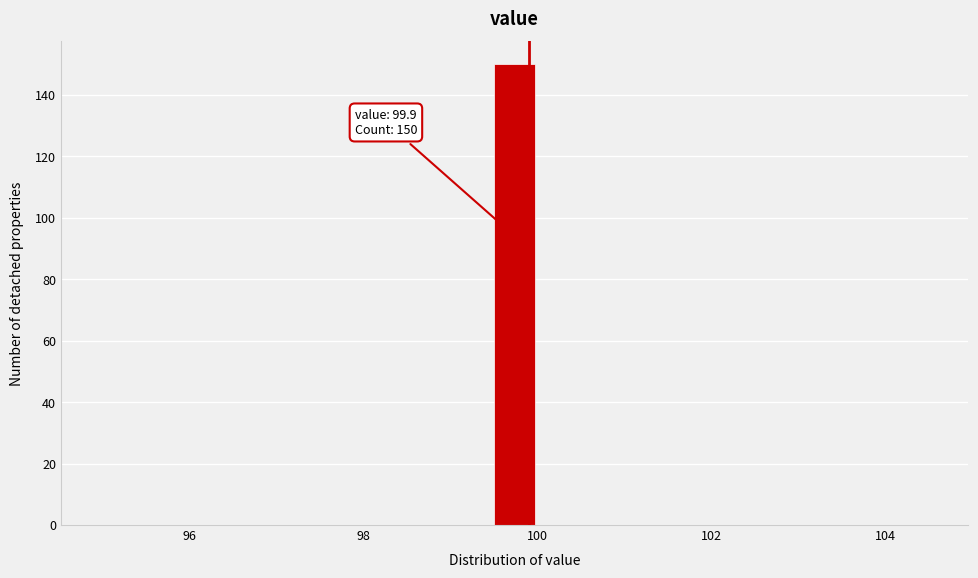

Read against the x-axis, roughly where is the centre of the tallest bar?

99.8